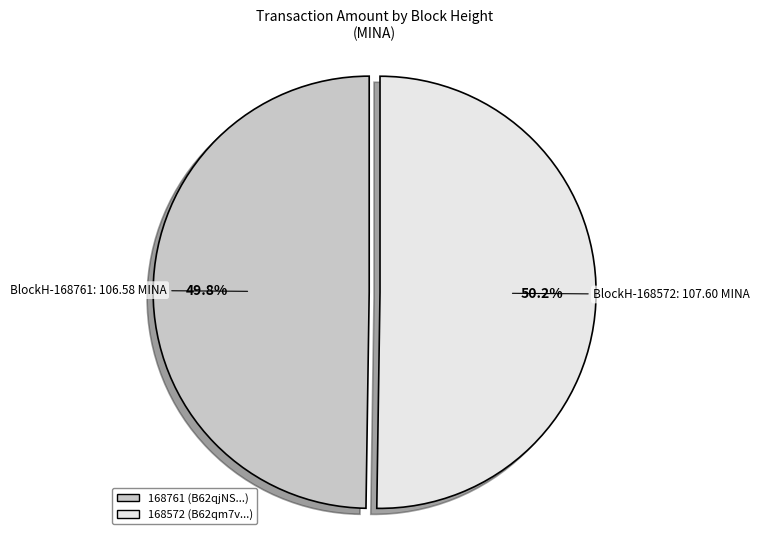

Approximately how many times larger is the value at 168572 compared to 168761?

1.0